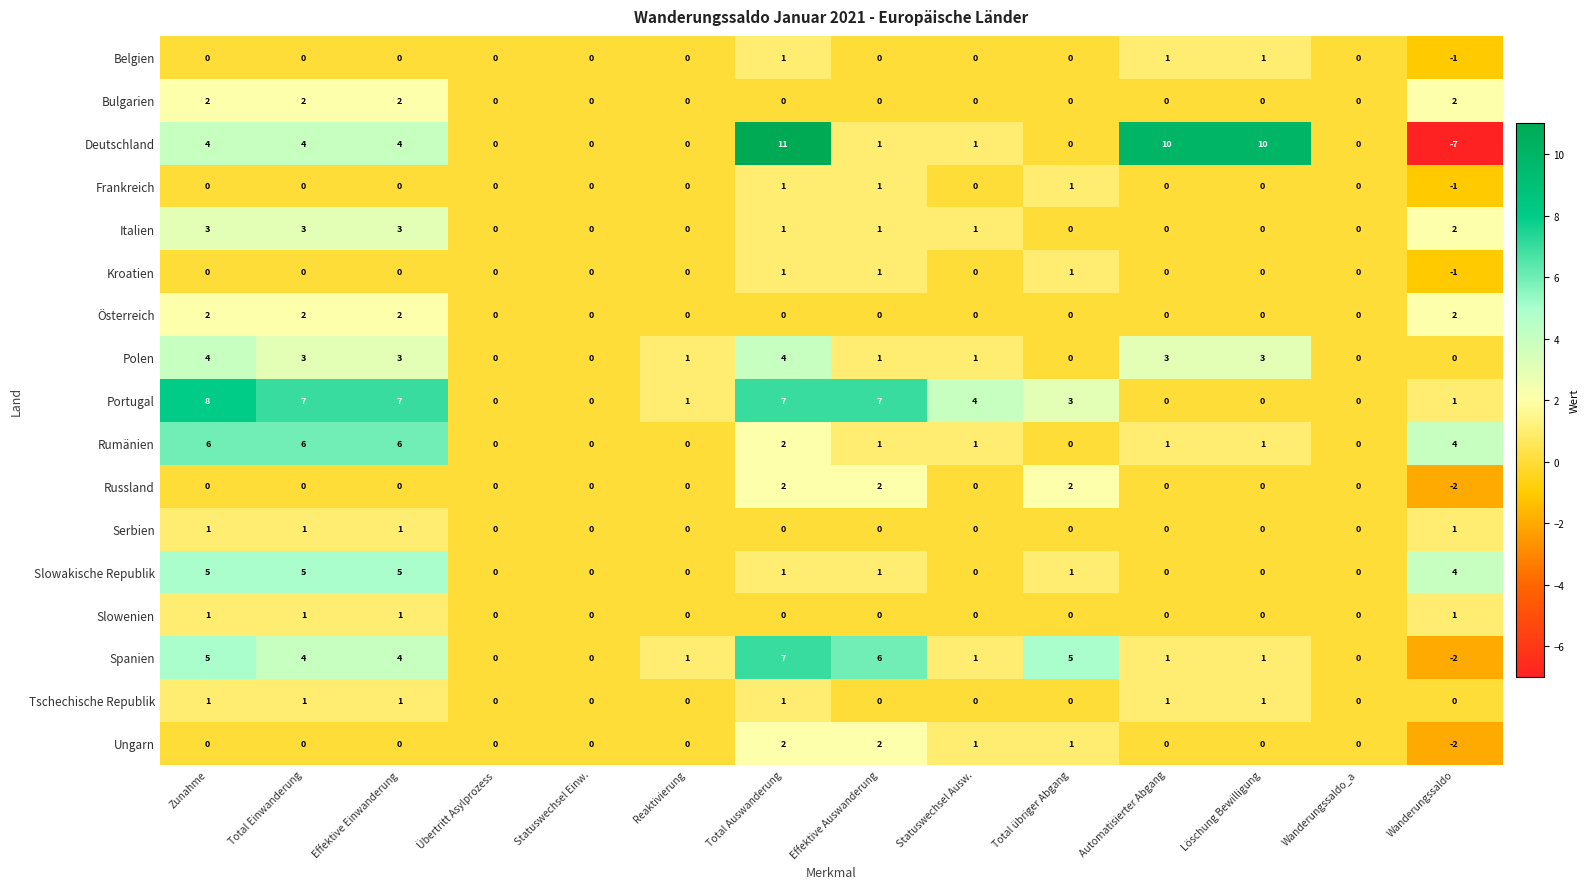

What is the difference between the Spanien values at Effektive Auswanderung and Löschung Bewilligung?

5